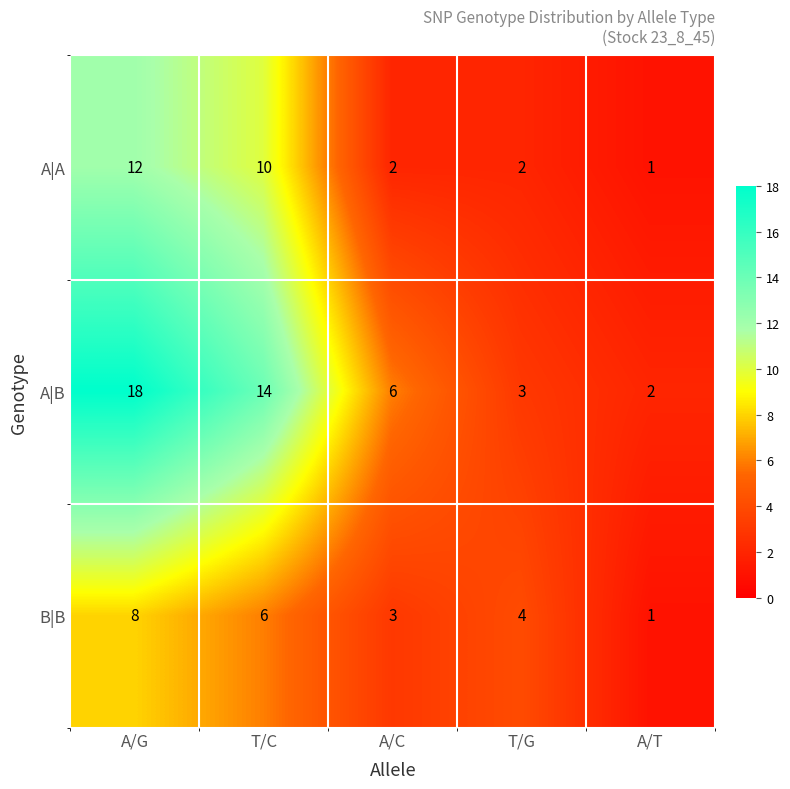

Between A/C and A/T, which series saw the biggest shift?

A|B